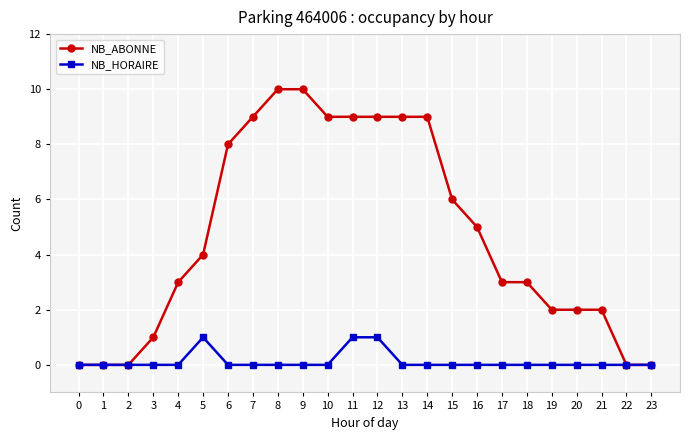

How many lines are shown in the chart?

2